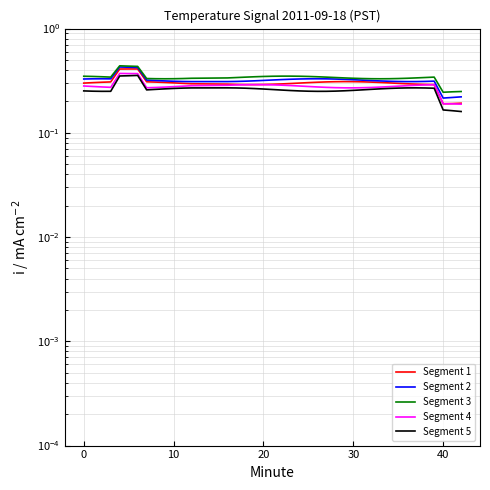

Rank the series by their average value, from highest to lowest.

Segment 3, Segment 2, Segment 1, Segment 4, Segment 5